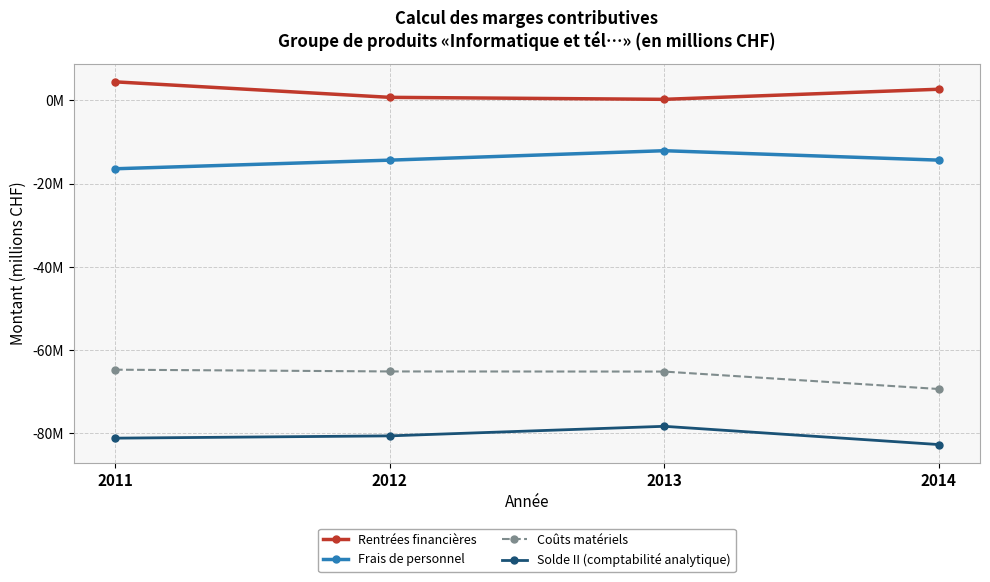

True or false: Solde II (comptabilité analytique) and Coûts matériels intersect in this chart.

False